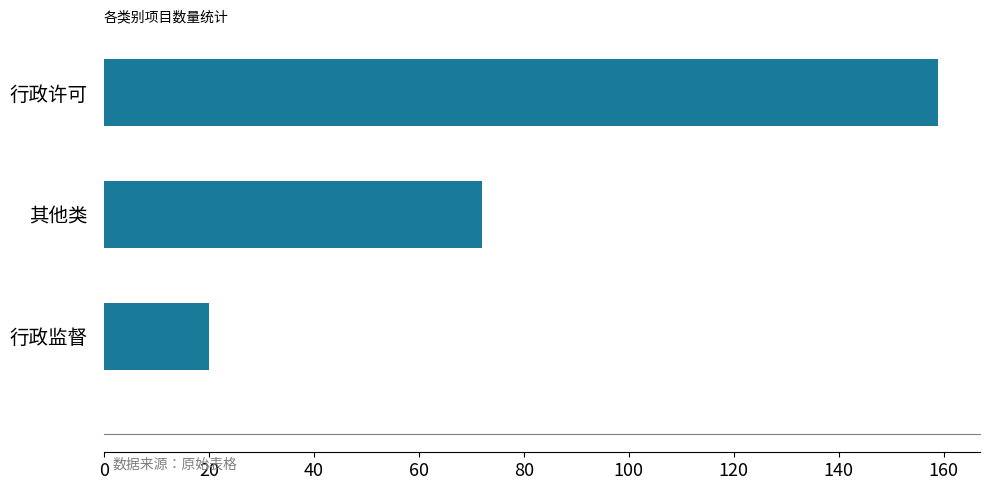

What is the difference between the values at 行政监督 and 行政许可?

139